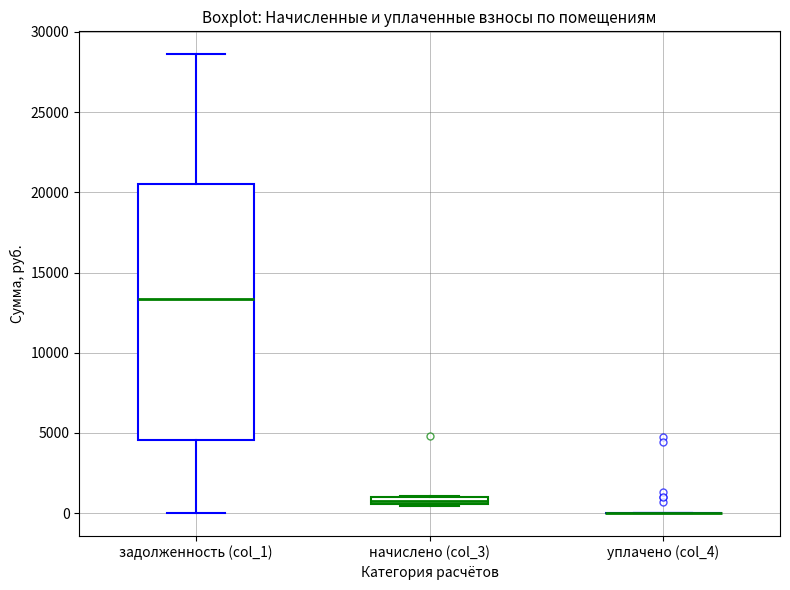

Comparing the boxes themselves (not the whiskers), which one is the tallest?

задолженность (col_1)